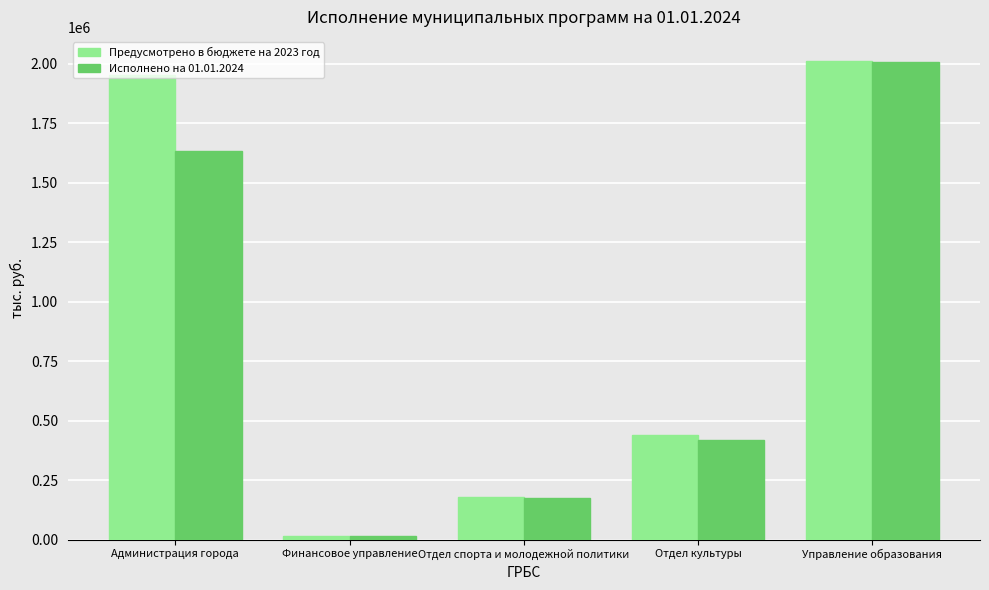

Which series has the largest total across all categories?

Предусмотрено в бюджете на 2023 год